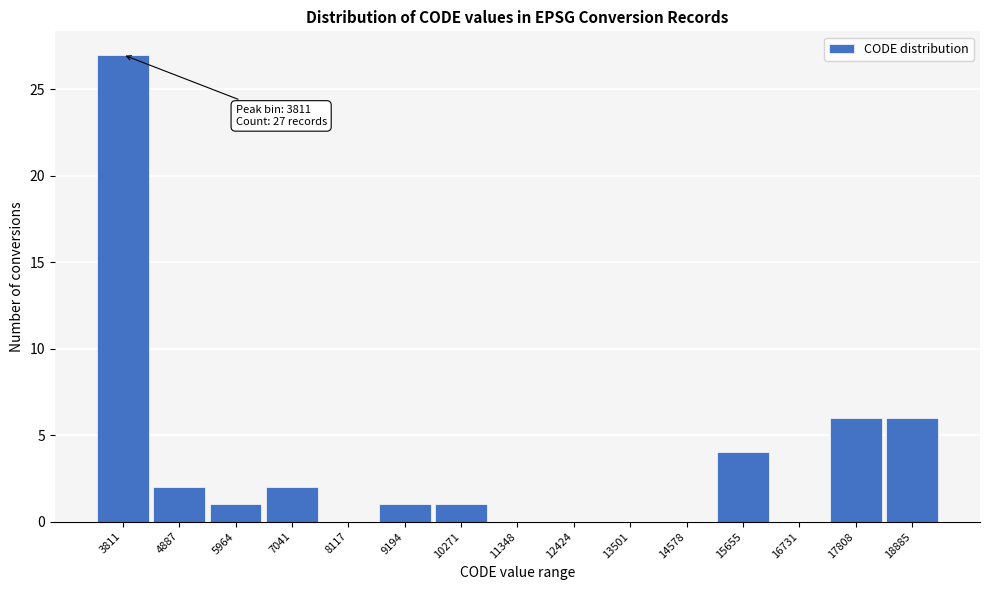

Reading left to right, transcribe all the data shown in this chart.

3811=27	4887=2	5964=1	7041=2	8117=0	9194=1	10271=1	11348=0	12424=0	13501=0	14578=0	15655=4	16731=0	17808=6	18885=6